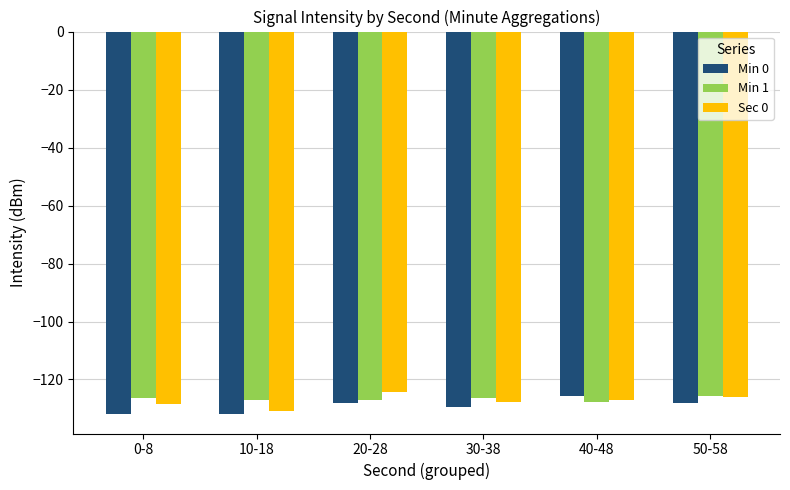

The value of Min 0 at 50-58 is -38.0. True or false?

False